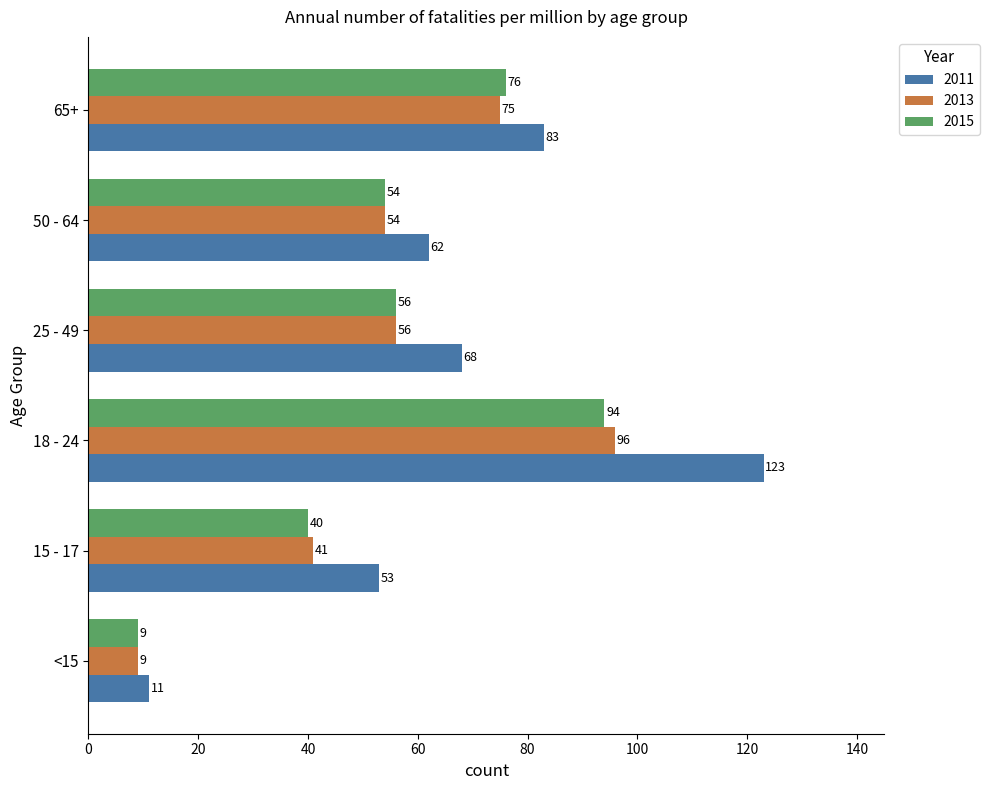

Which series changed the most between <15 and 18 - 24?

2011